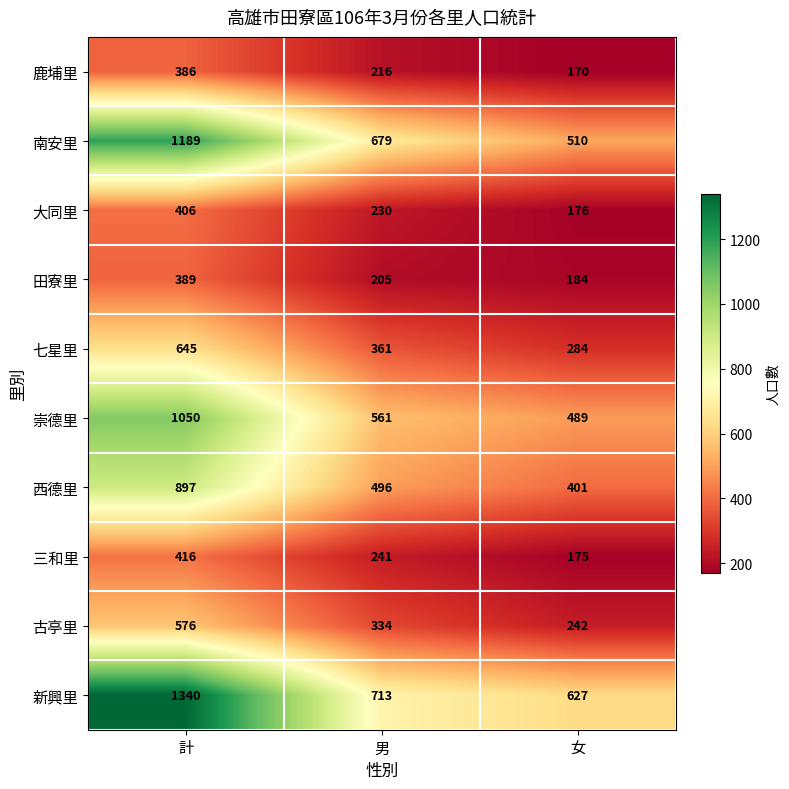

Where is 西德里 nearest to the value 649?

男